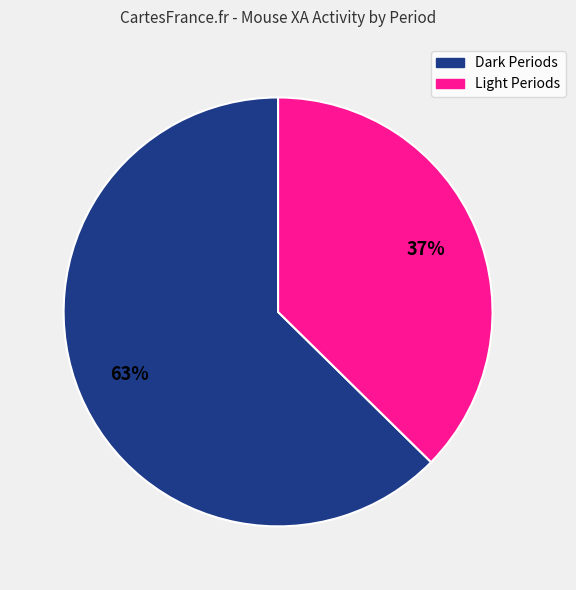

To the nearest percent, what is the average slice percentage?

50%